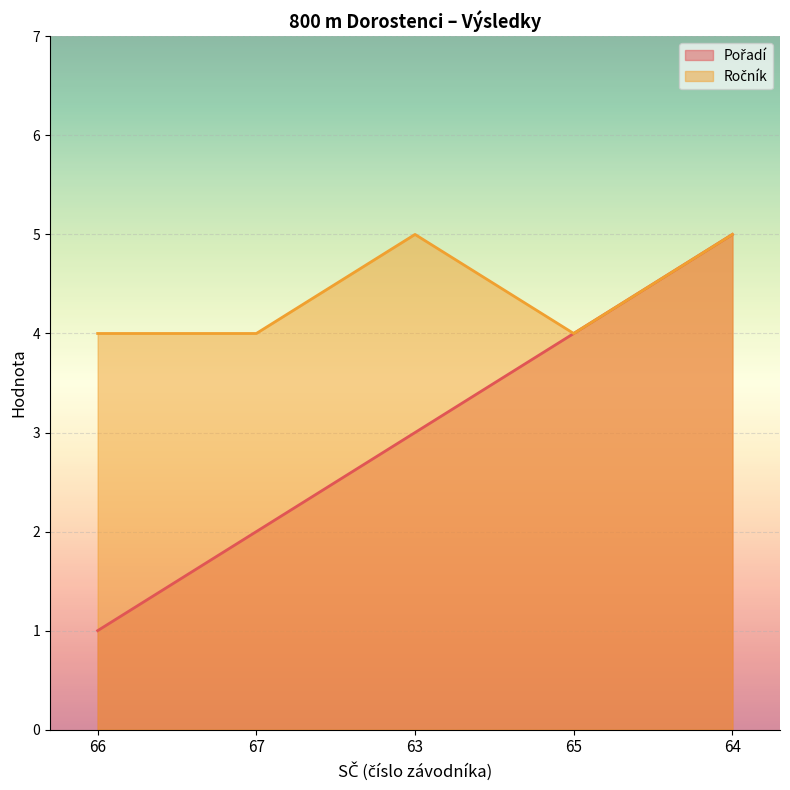

What is the total value across all series at 64?

10